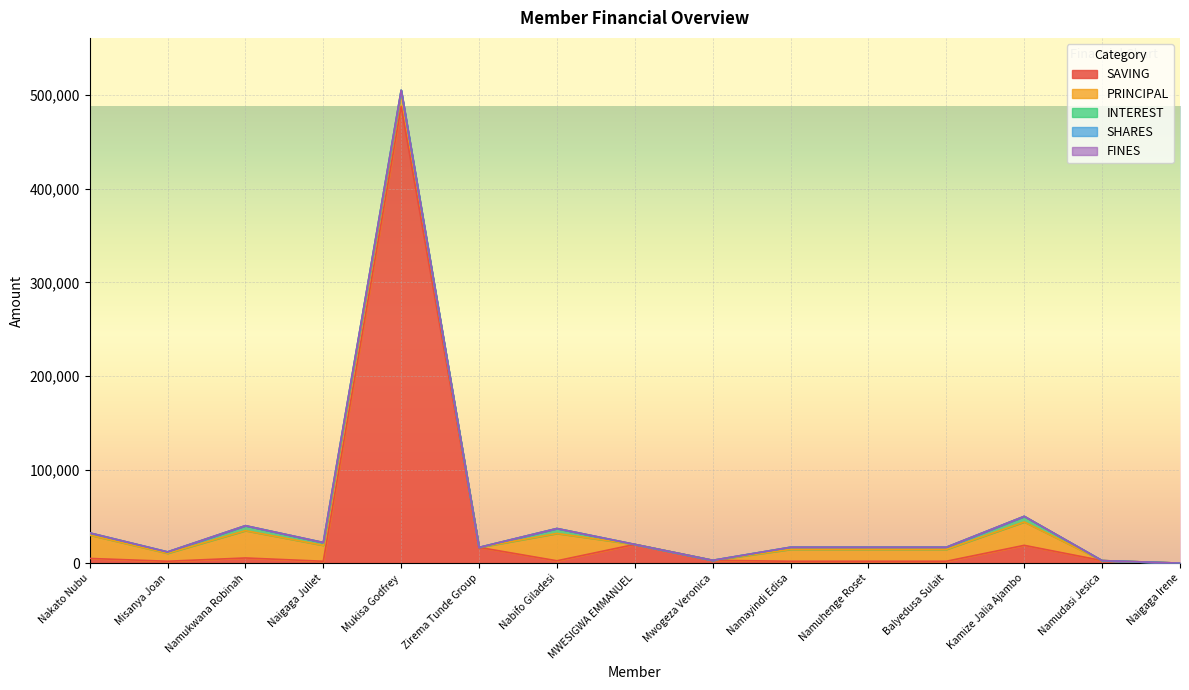

Is it true that FINES equals 0 at Misanya Joan?

True